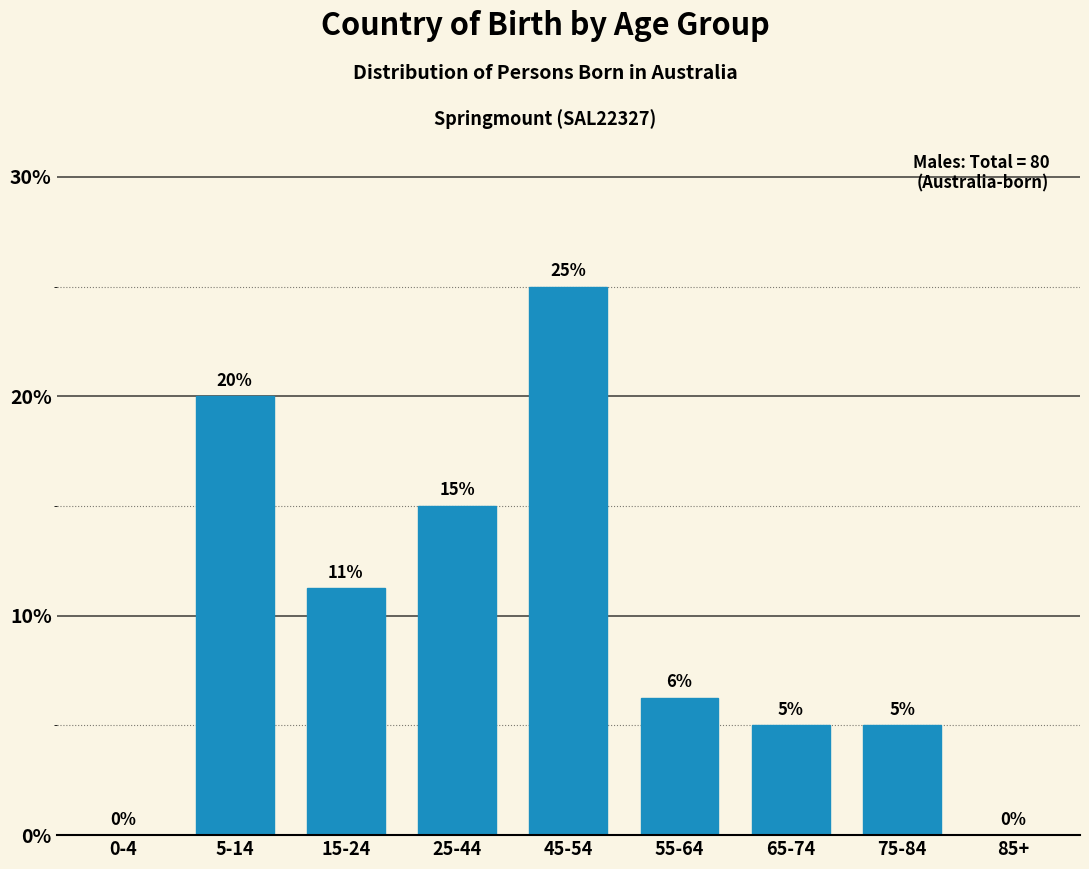

Between 45-54 and 55-64, which is larger?

45-54